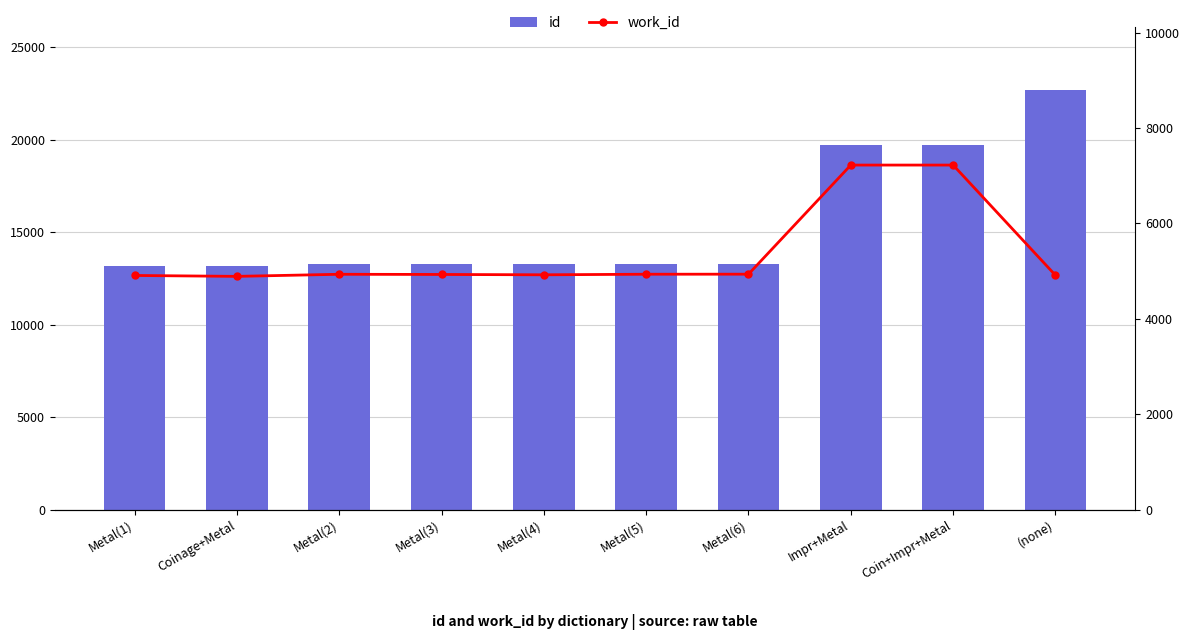

How many data points in work_id are less than 4935?

5